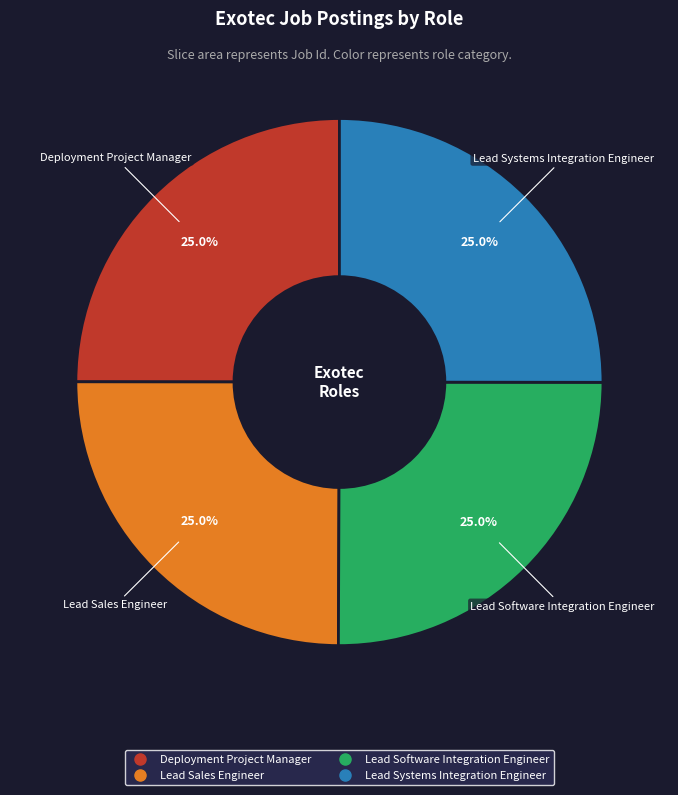

To the nearest percent, what portion does Lead Sales Engineer represent?

25%